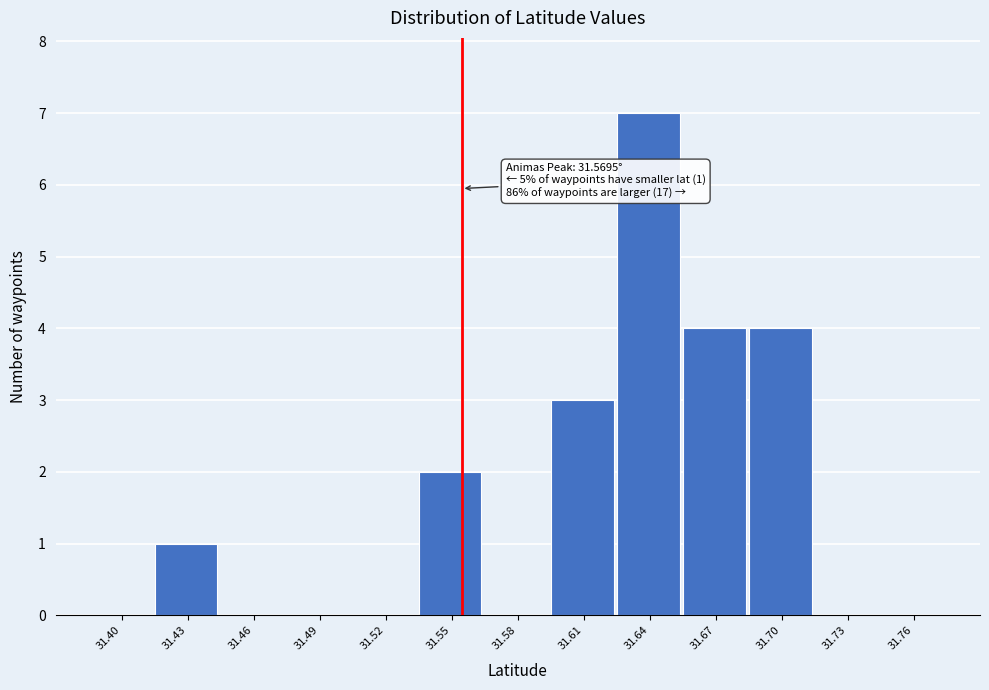

Reading left to right, what are all the values shown in this chart?

31.40=0	31.43=1	31.46=0	31.49=0	31.52=0	31.55=2	31.58=0	31.61=3	31.64=7	31.67=4	31.70=4	31.73=0	31.76=0